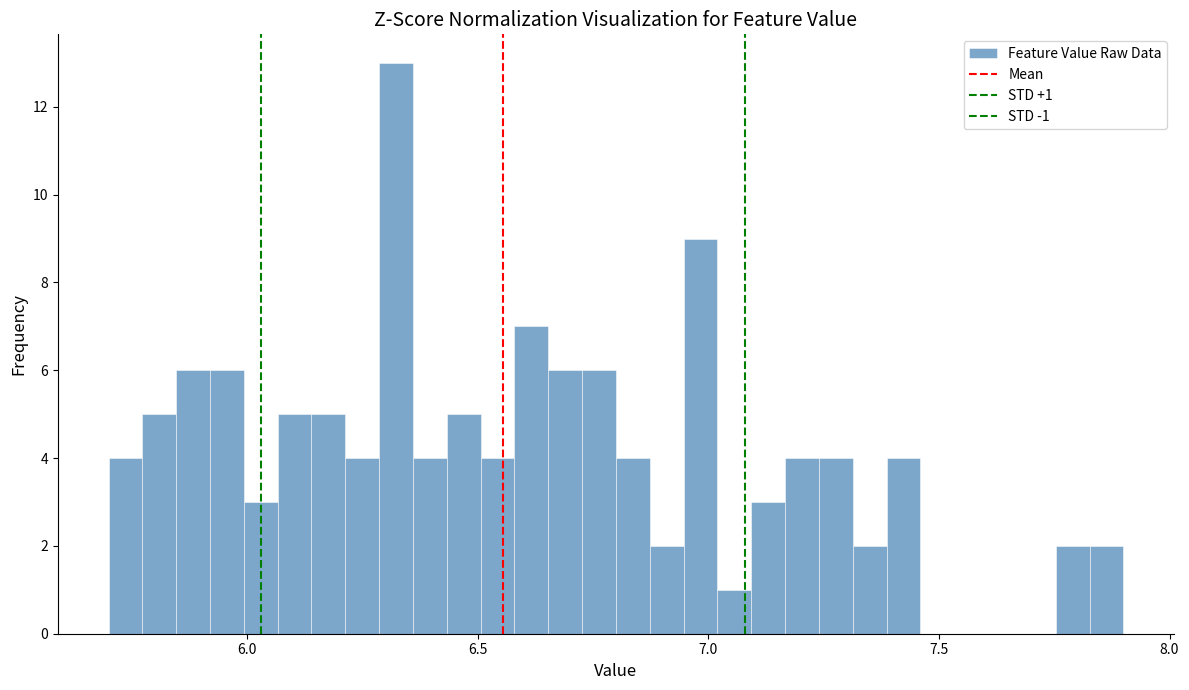

Read against the x-axis, roughly where is the centre of the tallest bar?

6.30